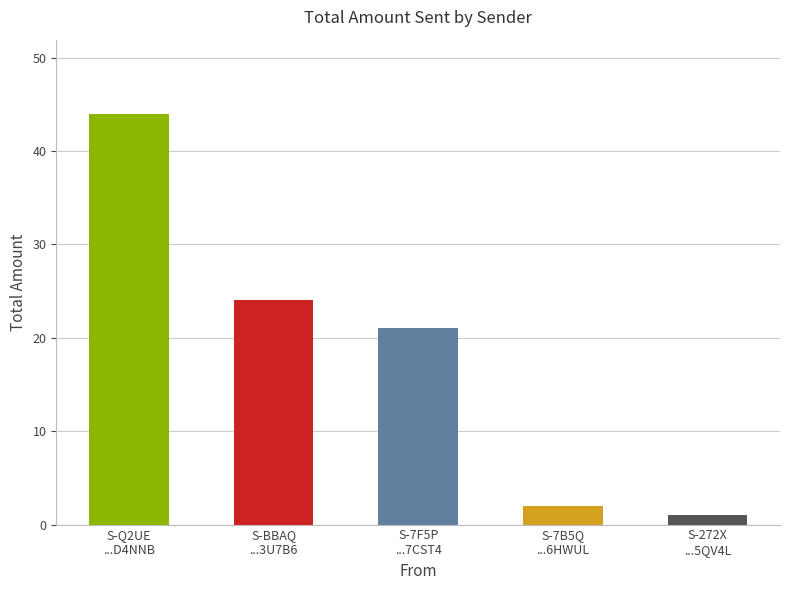

What is the value of the 2nd bar from the left?

24